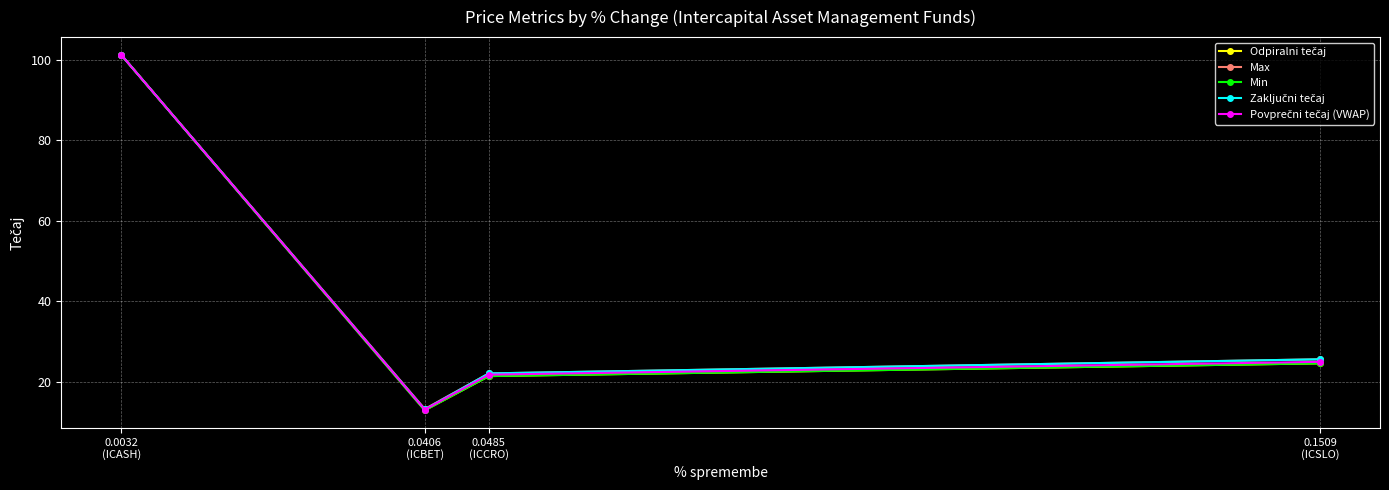

Does the chart have visible grid lines?

Yes